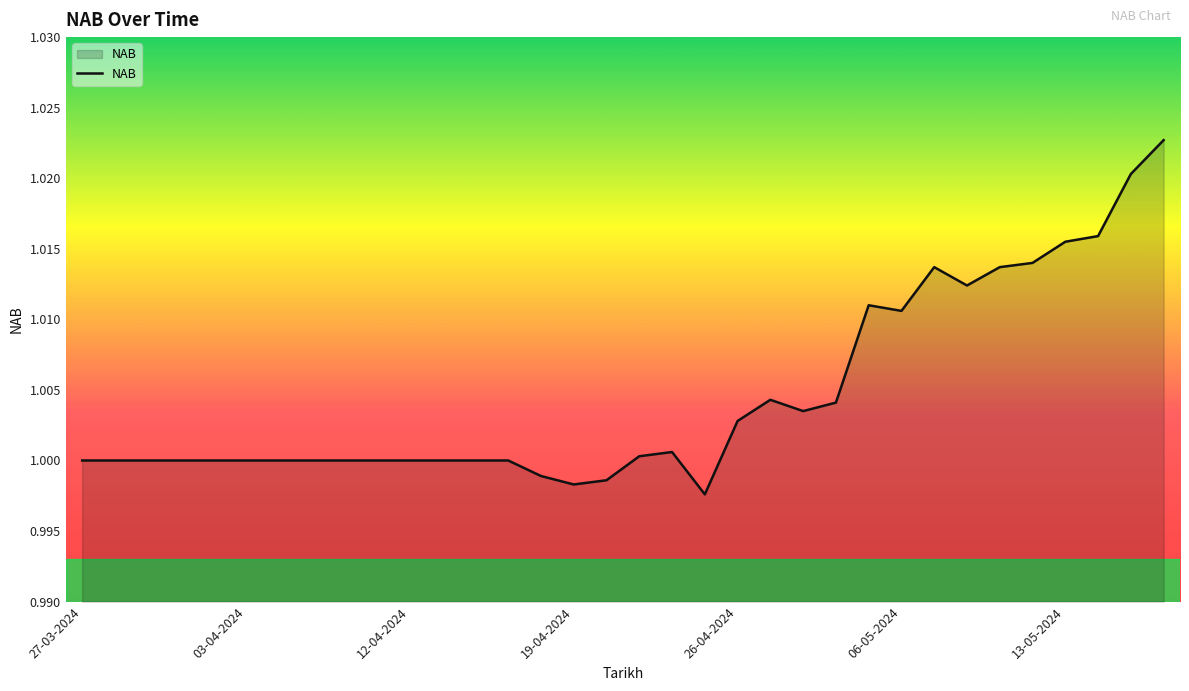

Rank the categories by value from highest to lowest.

33, 32, 31, 30, 29, 26, 28, 27, 24, 25, 21, 23, 22, 20, 18, 17, 27-03-2024, 03-04-2024, 12-04-2024, 19-04-2024, 26-04-2024, 06-05-2024, 13-05-2024, 7, 8, 9, 10, 11, 12, 13, 14, 16, 15, 19